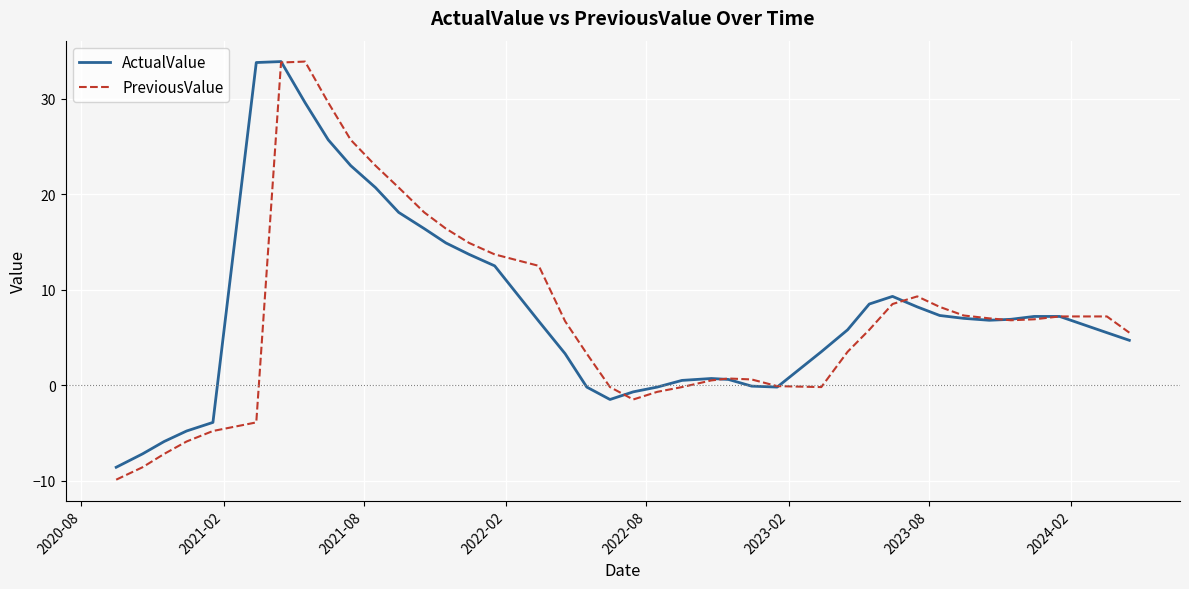

What is the lowest value of the ActualValue series?

-8.6